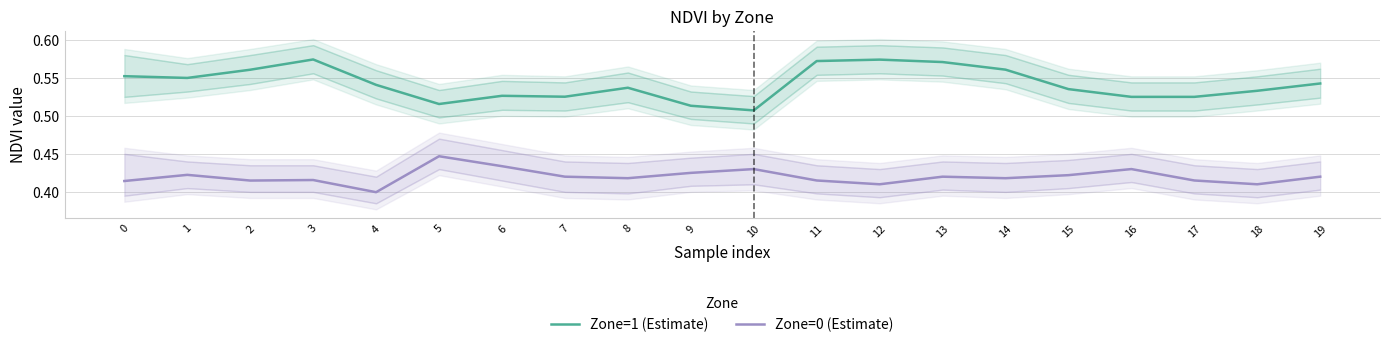

True or false: Zone=1 (Estimate) and Zone=0 (Estimate) intersect in this chart.

False